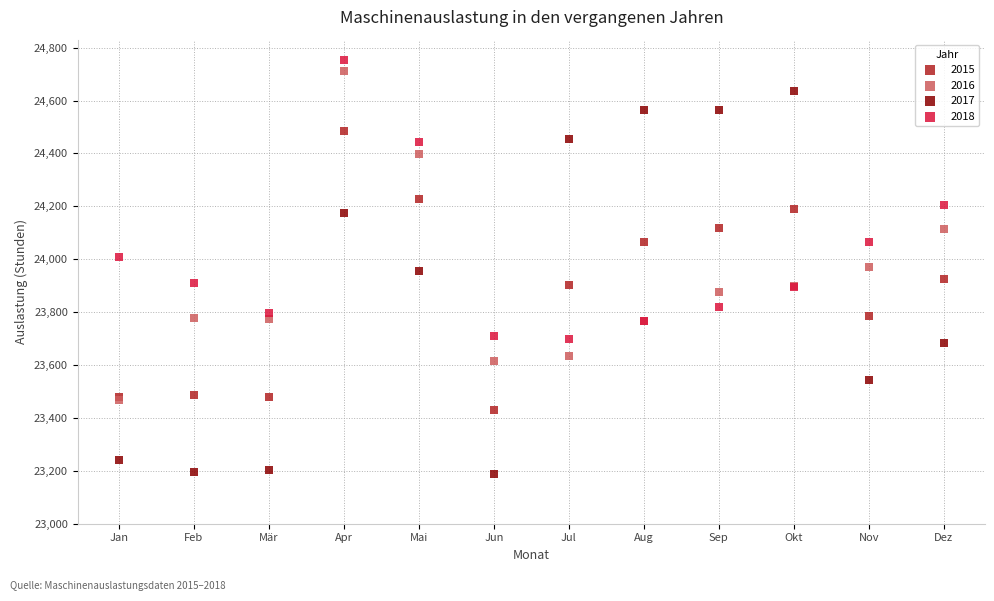

What are all the series names shown in the legend?

2015, 2016, 2017, 2018